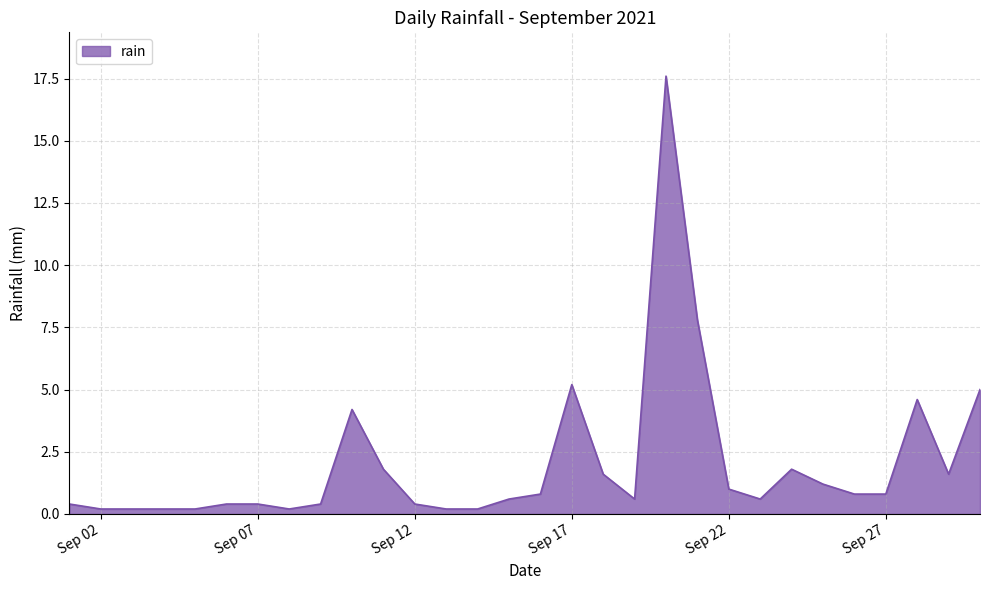

What is the difference between the maximum and minimum values?

17.4